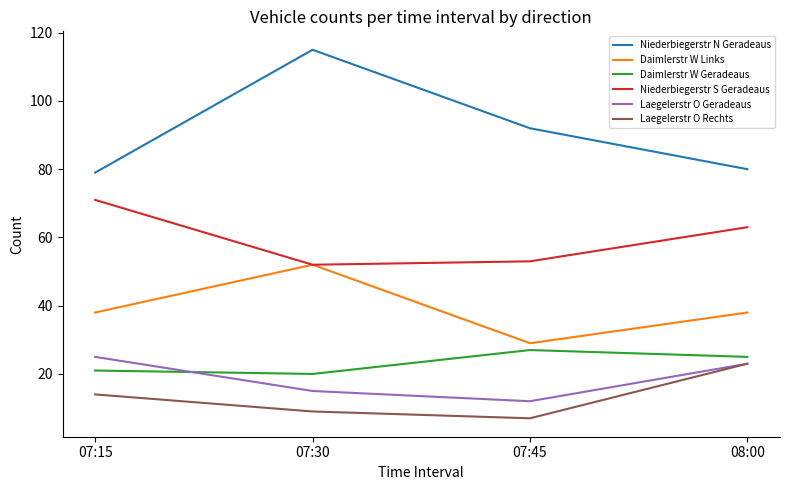

The value of Niederbiegerstr N Geradeaus at 08:00 is 80. True or false?

True